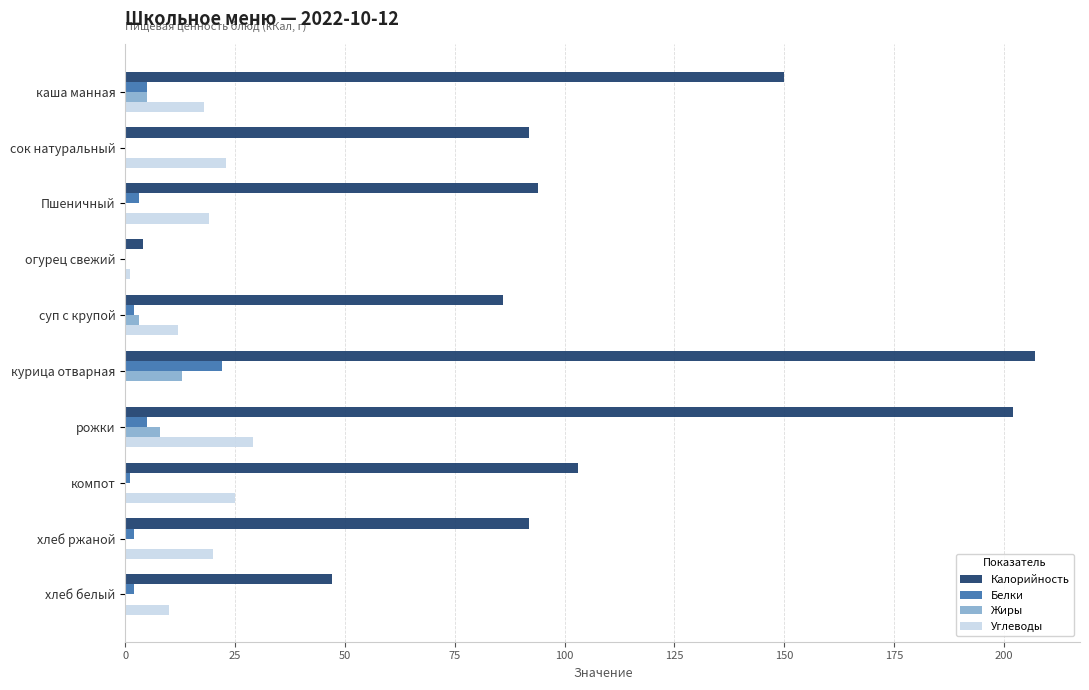

At which label does Белки reach its peak?

курица отварная